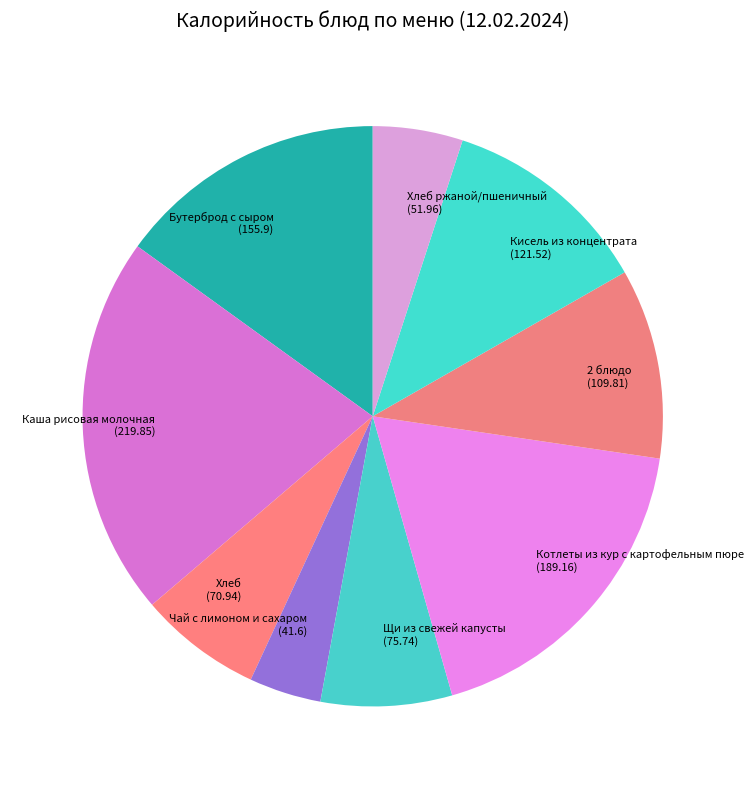

The Хлеб slice represents 19% of the pie. True or false?

False